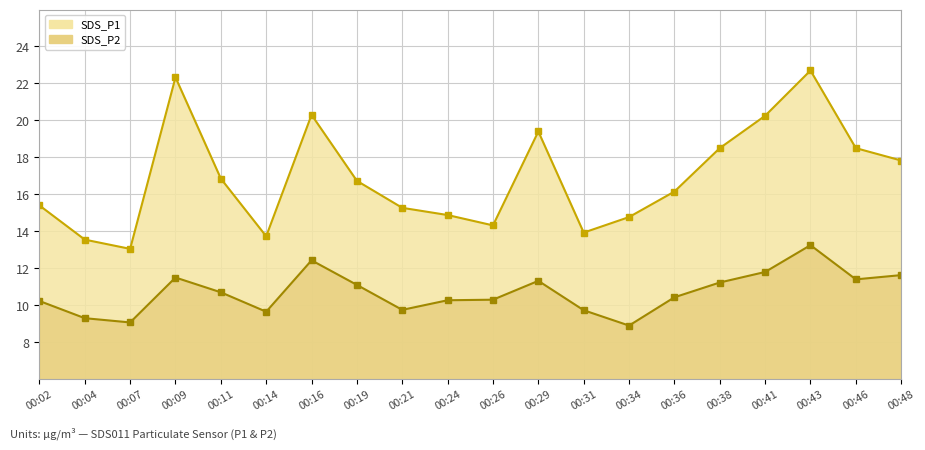

What is the difference between the maximum and minimum values in the SDS_P1 series?

9.6